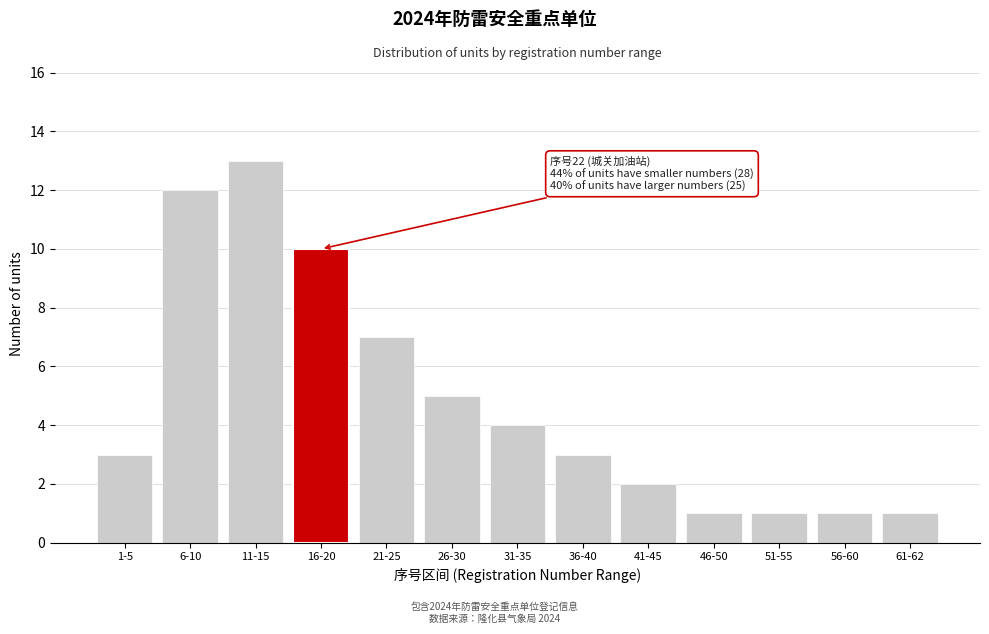

Reading left to right, list all the values displayed in this chart.

3	12	13	10	7	5	4	3	2	1	1	1	1